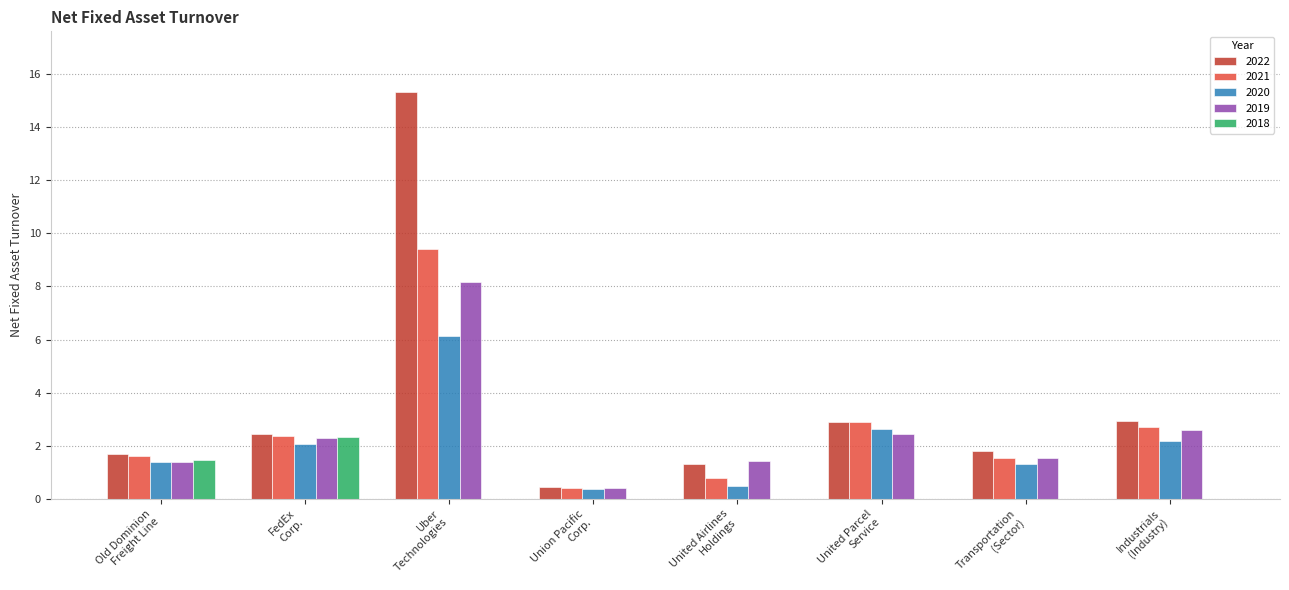

What is the sum of all 2021 values?

21.8